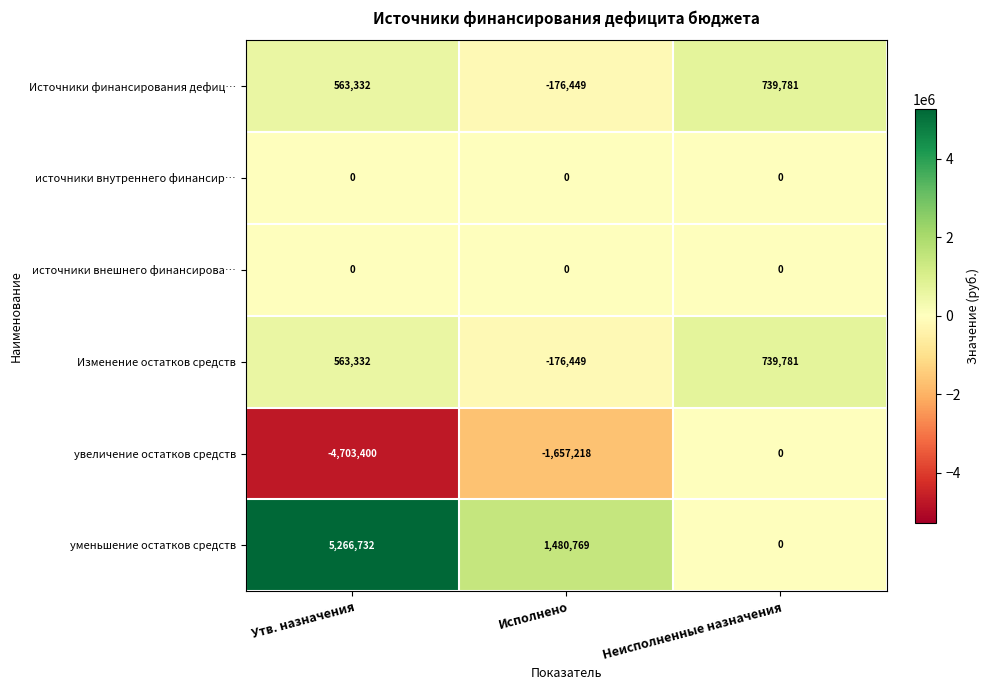

At which label is увеличение остатков средств closest to -2351700?

Исполнено